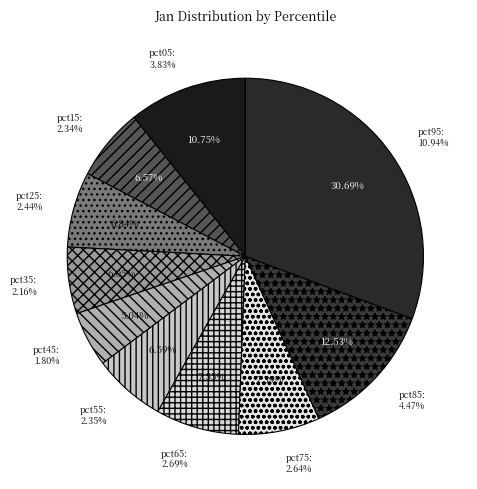

To the nearest percent, what is the average slice percentage?

10%